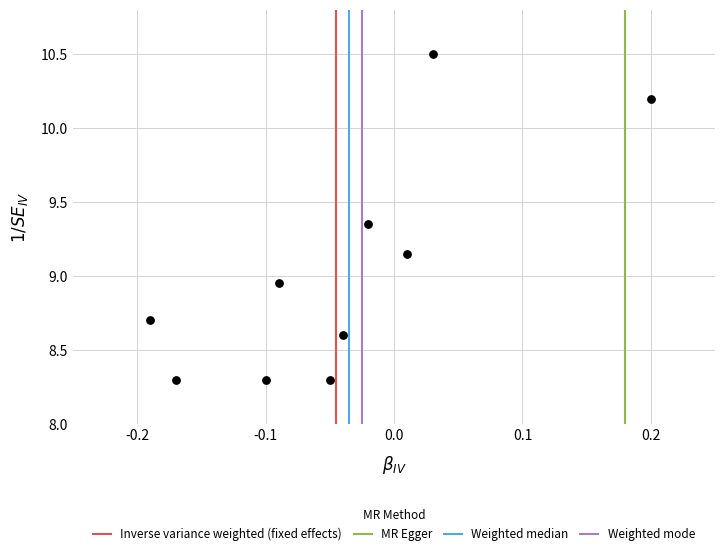

What is the range of X values (max minus min)?

0.4